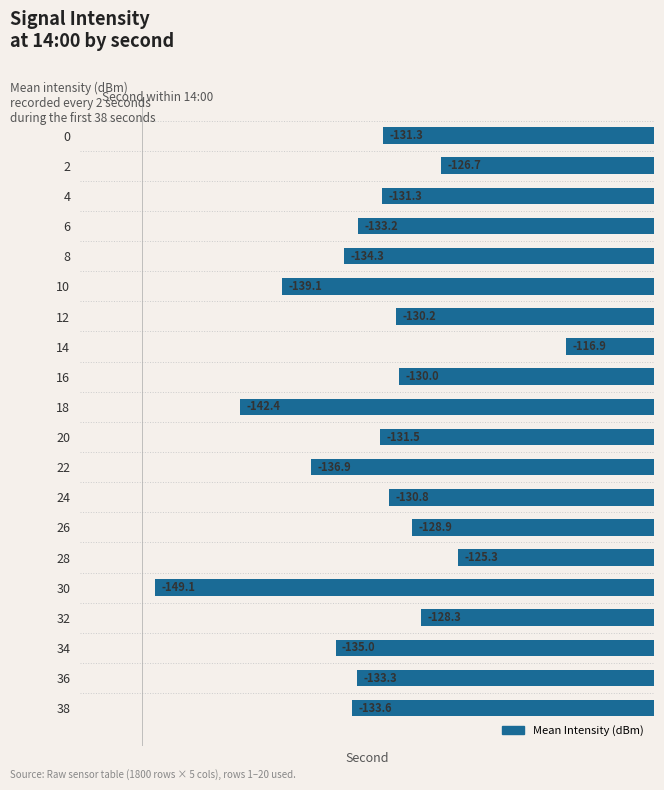

Which category has the lowest value across all series?

30